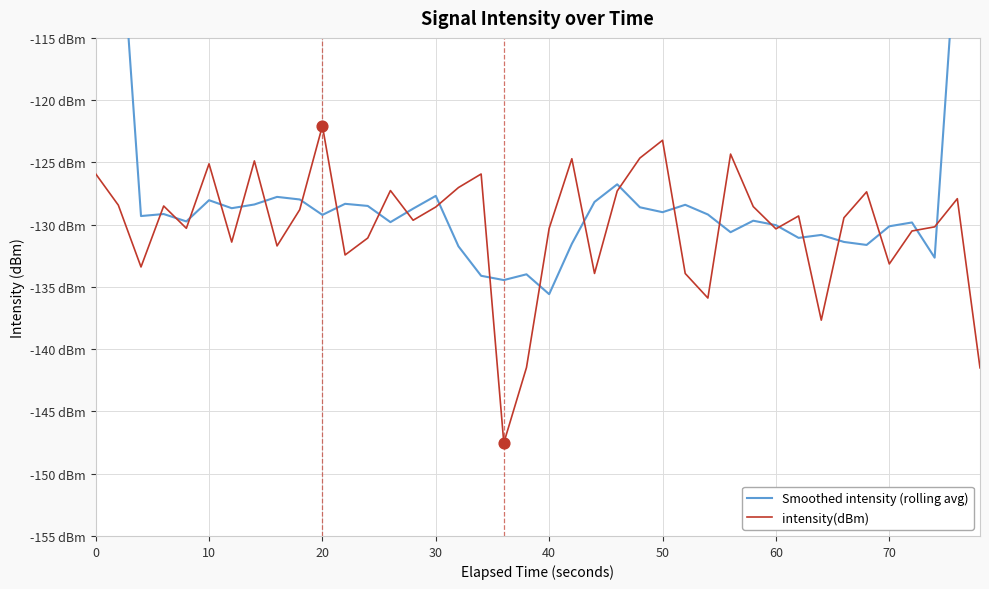

Which series reaches the minimum Y coordinate?

intensity(dBm)